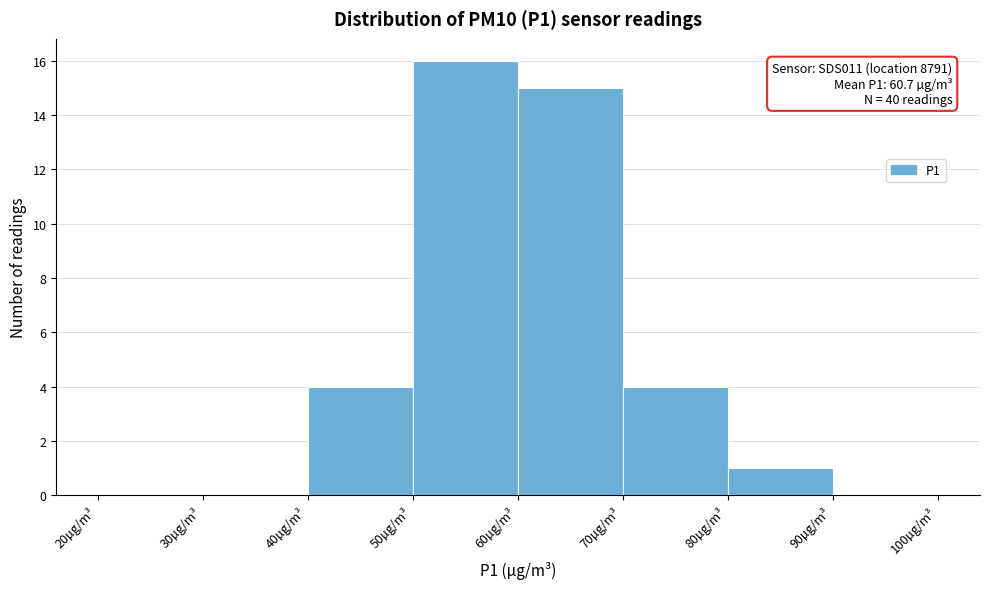

Over which range of the x-axis is the bar tallest?

50 to 60